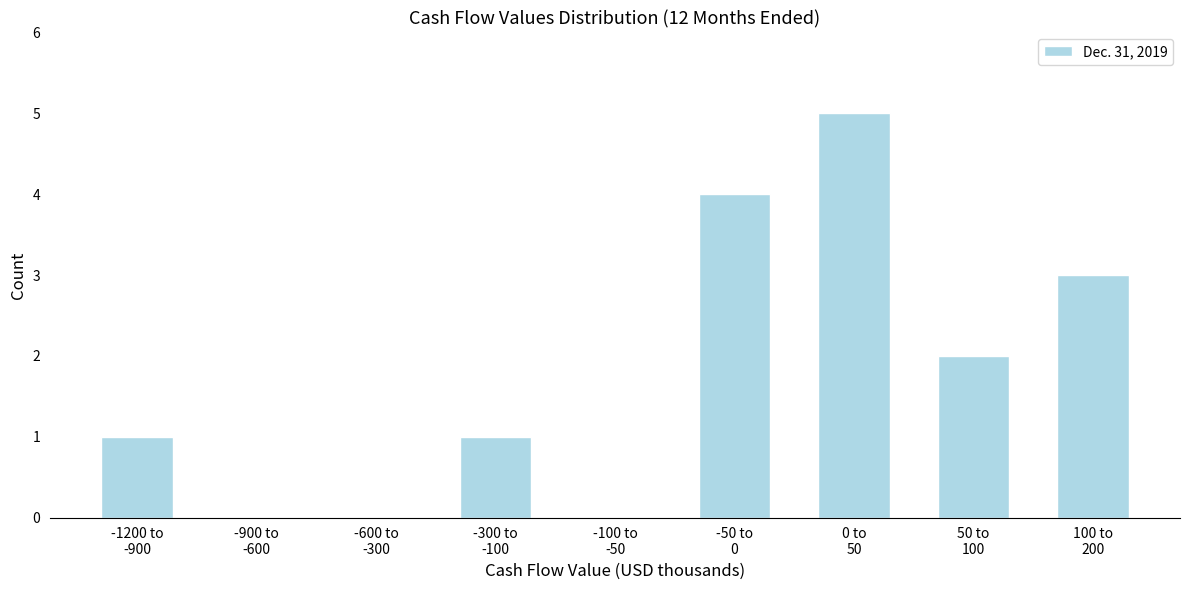

What is the sum of all values?

16